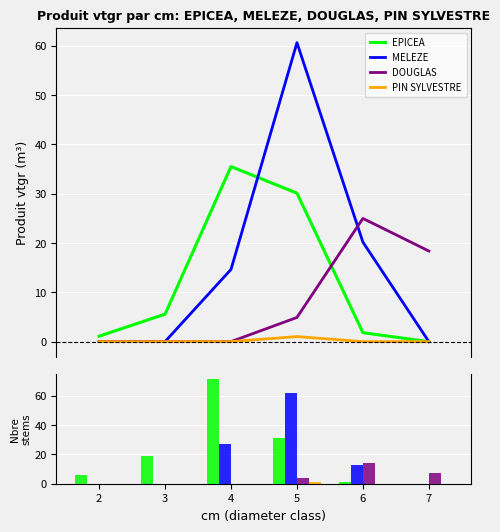

Reading left to right, transcribe all the data shown in this chart.

EPICEA: 6	19	71	31	1	0
MELEZE: 0	0	27	62	13	0
DOUGLAS: 0	0	0	4	14	7
PIN SYLVESTRE: 0	0	0	1	0	0